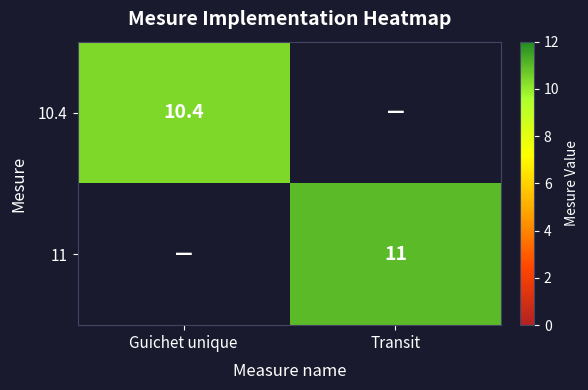

How many positive values does the 10.4 series have?

1